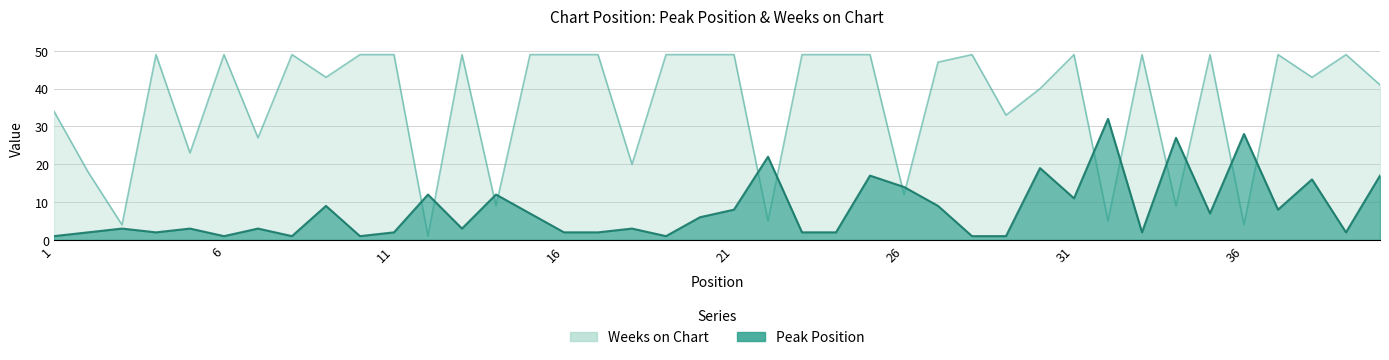

What are all the series names shown in the legend?

Peak Position, Weeks on Chart